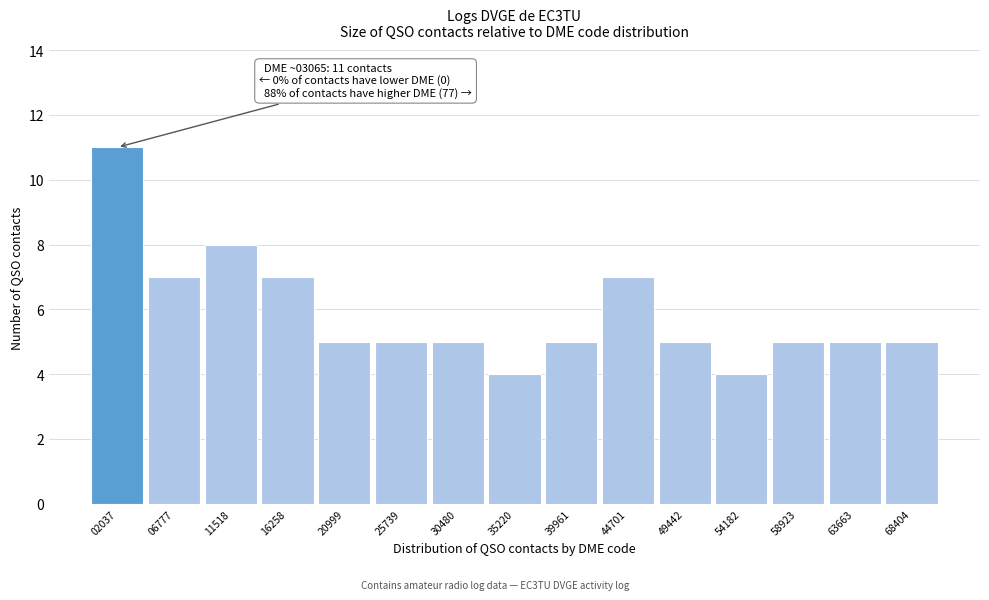

Reading left to right, what are all the values shown in this chart?

02037=11	06777=7	11518=8	16258=7	20999=5	25739=5	30480=5	35220=4	39961=5	44701=7	49442=5	54182=4	58923=5	63663=5	68404=5